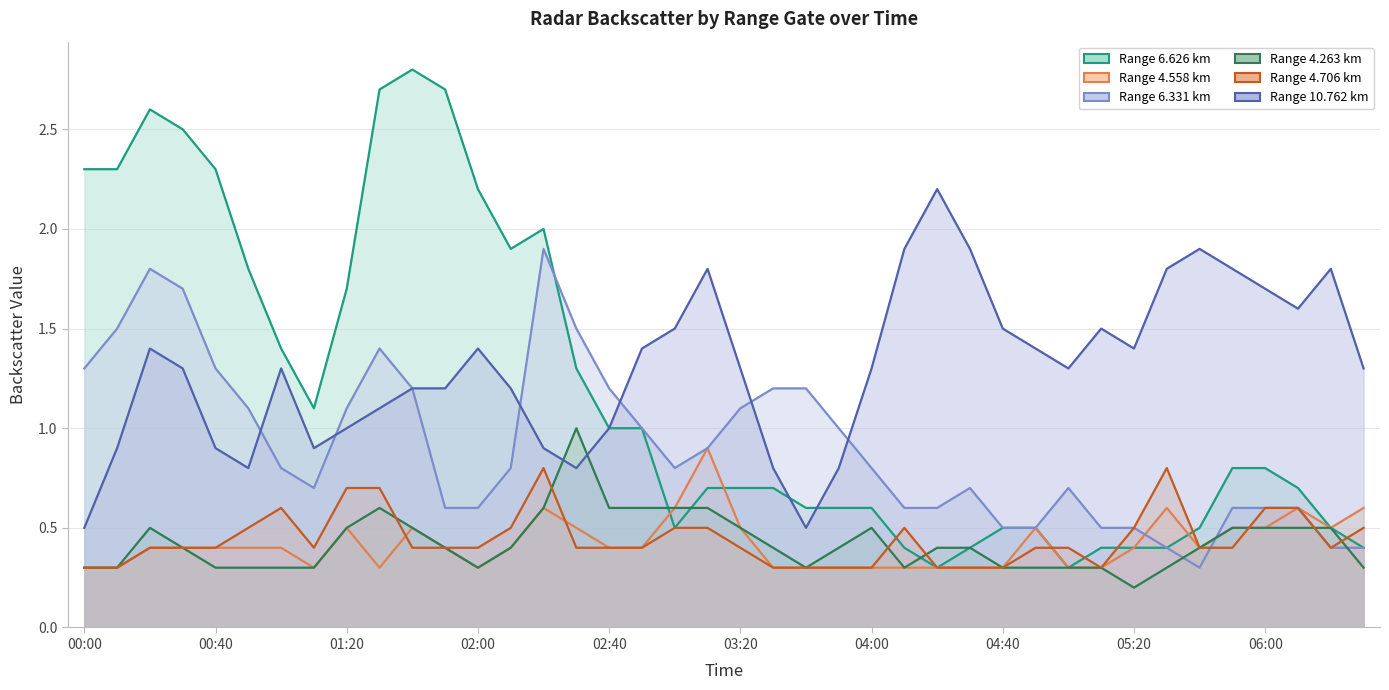

What is the highest value of the 4.263 series?

1.0